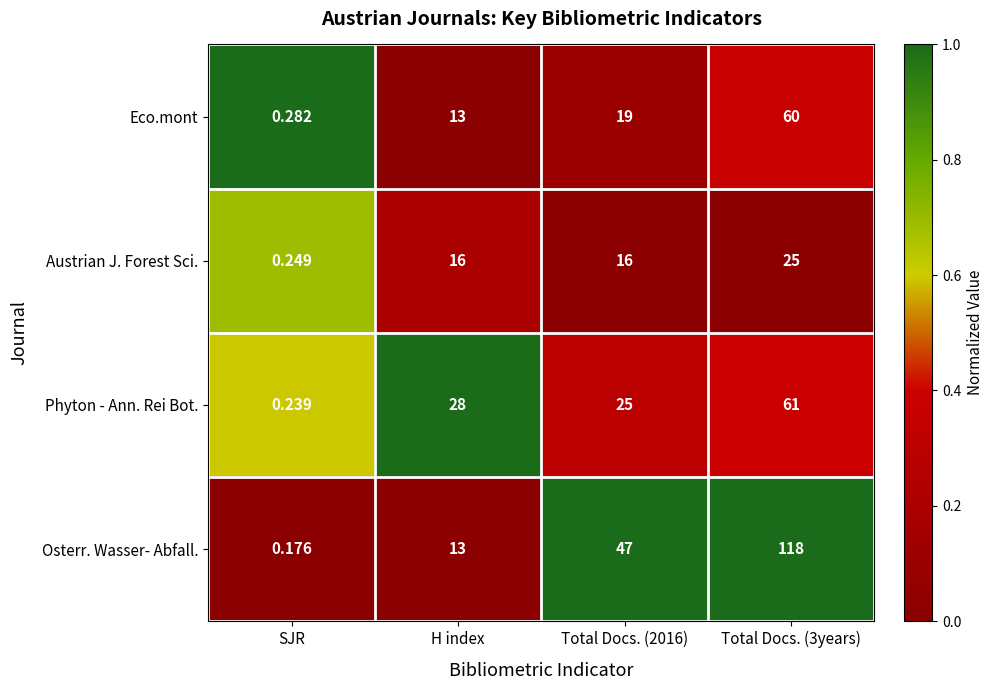

Between SJR and H index, which series saw the biggest shift?

Phyton - Ann. Rei Bot.